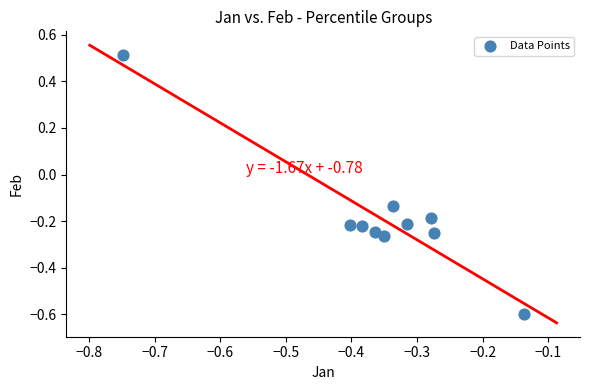

What is the range of Y values (max minus min)?

1.1